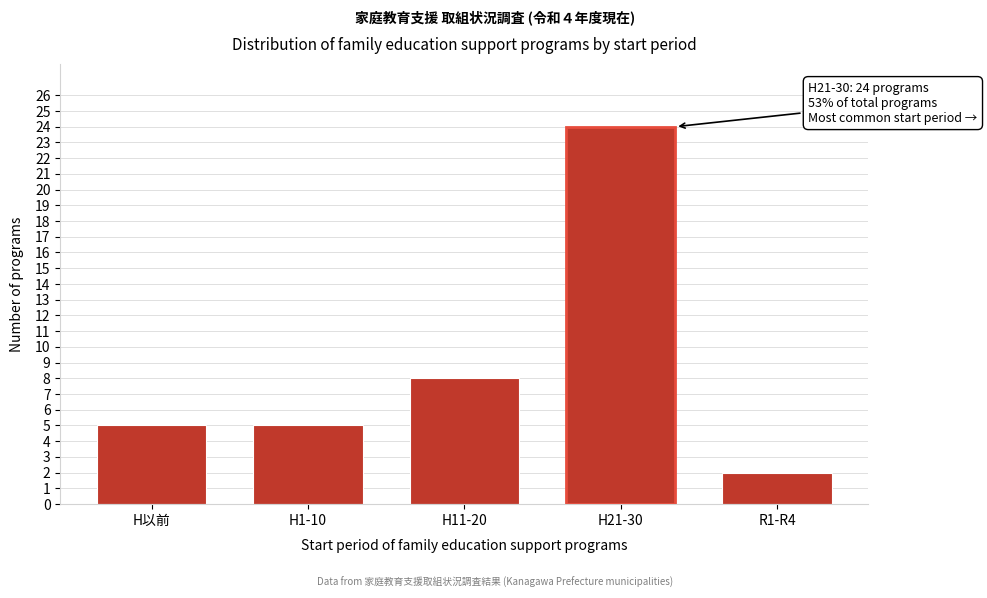

Reading left to right, transcribe all the data shown in this chart.

H以前=5	H1-10=5	H11-20=8	H21-30=24	R1-R4=2